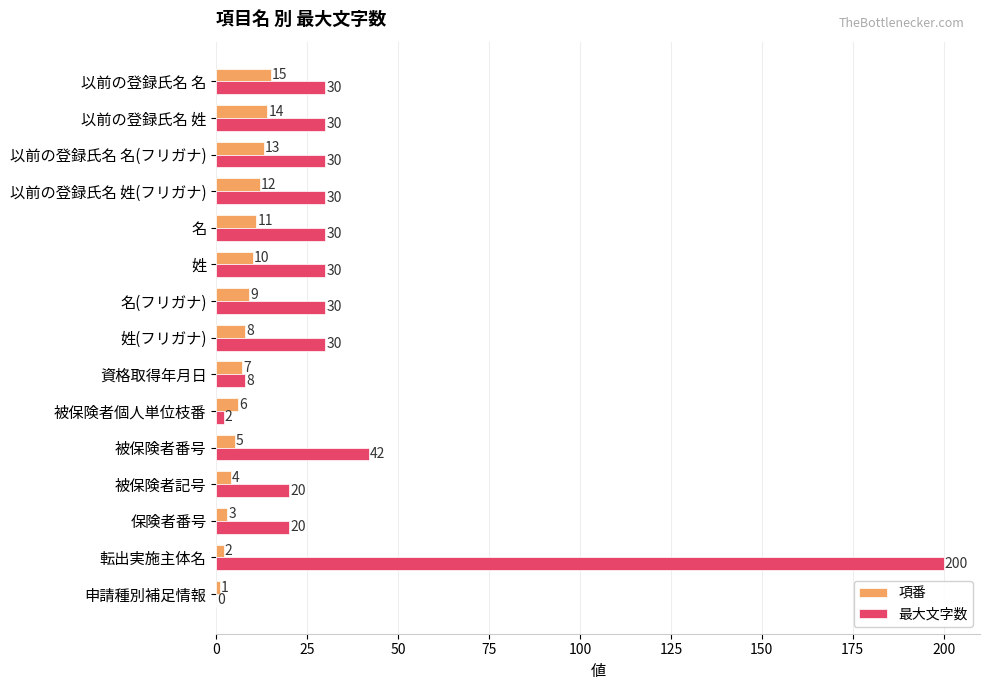

At which category is the sum across all series the highest?

転出実施主体名